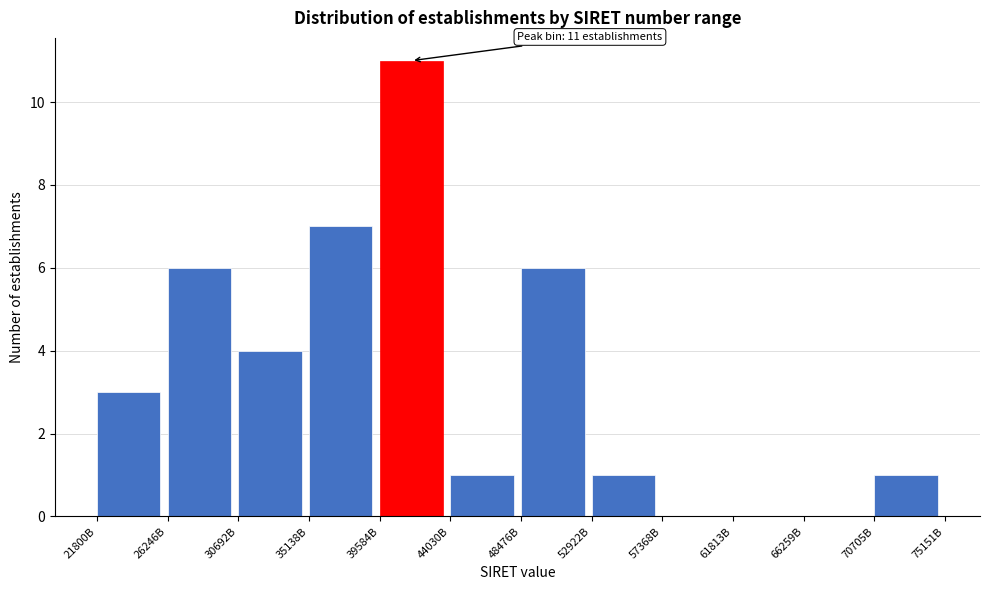

Reading left to right, extract all data points from this chart.

21800B=3	26246B=6	30692B=4	35138B=7	39584B=11	44030B=1	48476B=6	52922B=1	57368B=0	61813B=0	66259B=0	70705B=1